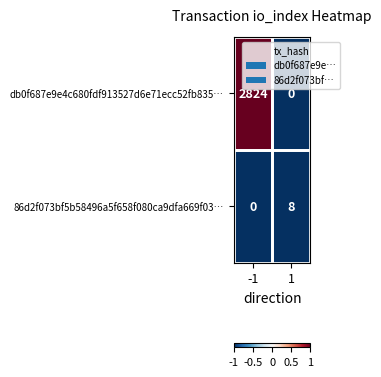

What is the spread (max minus min) of values at -1?

2824